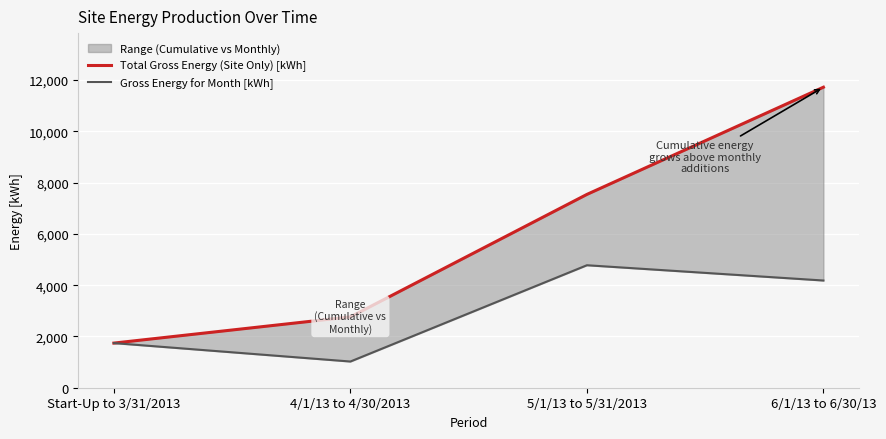

Which series has the widest spread of values?

Total Gross Energy (Site Only) [kWh]